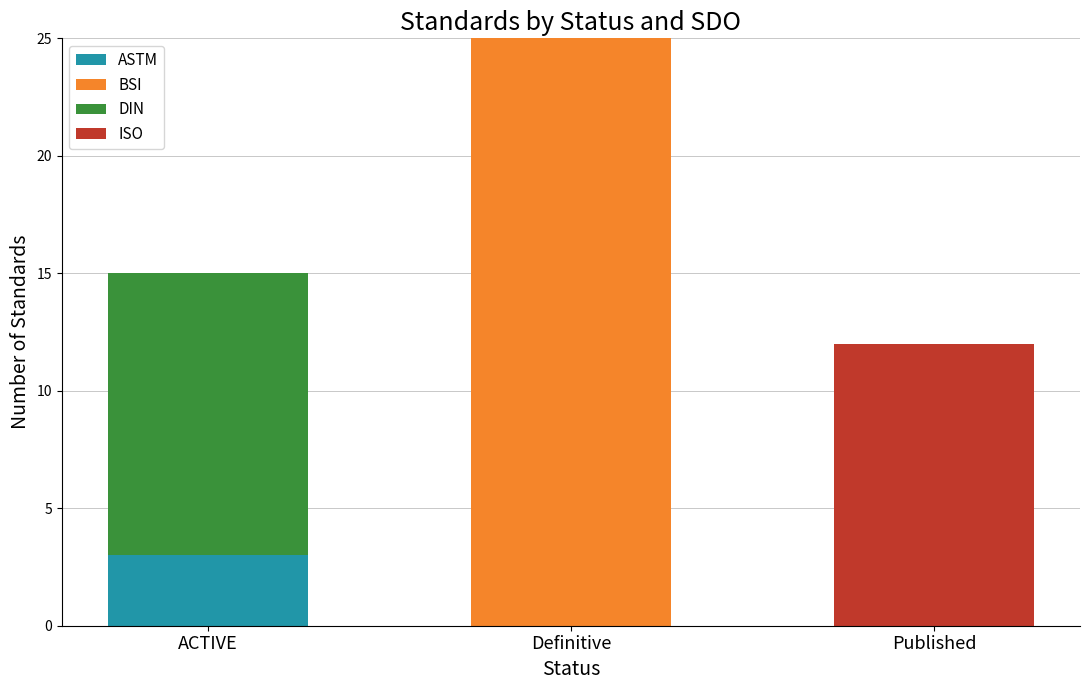

What is the sum of the ASTM values at ACTIVE and Published?

3